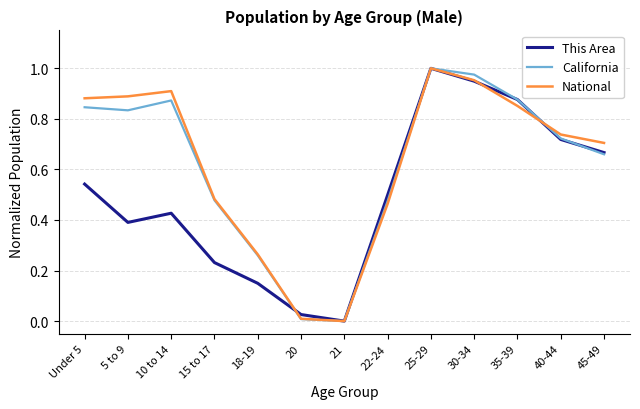

The value of This Area at Under 5 is 0.3. True or false?

False